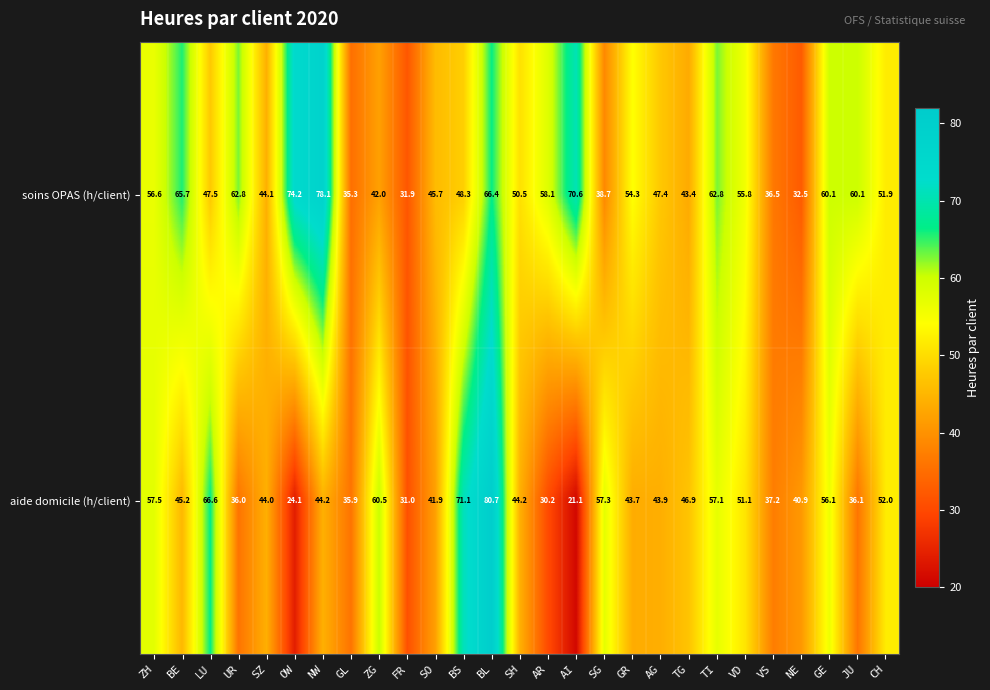

What is the greatest value displayed?

80.7